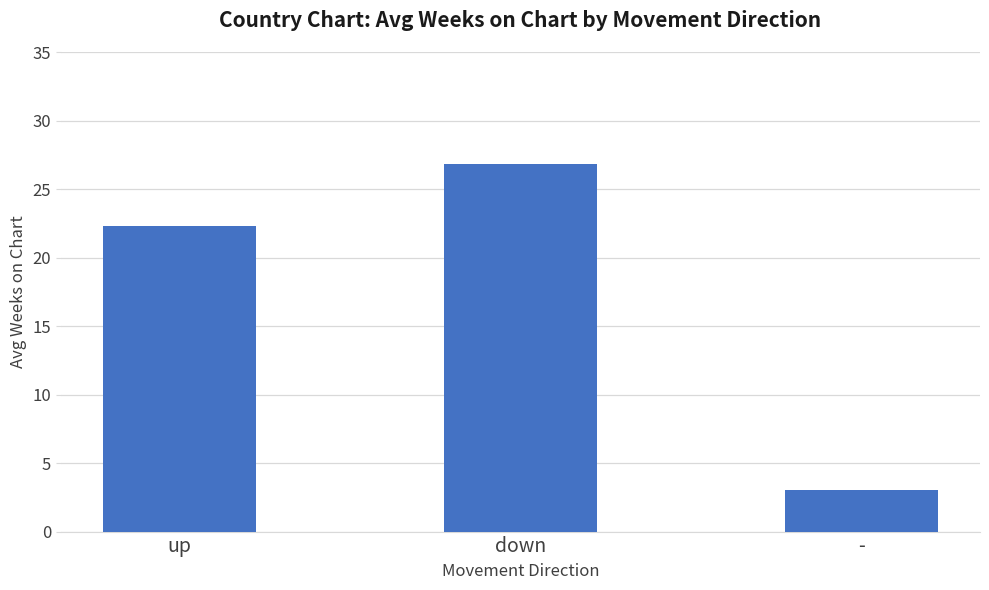

What is the sum of all values?

52.1